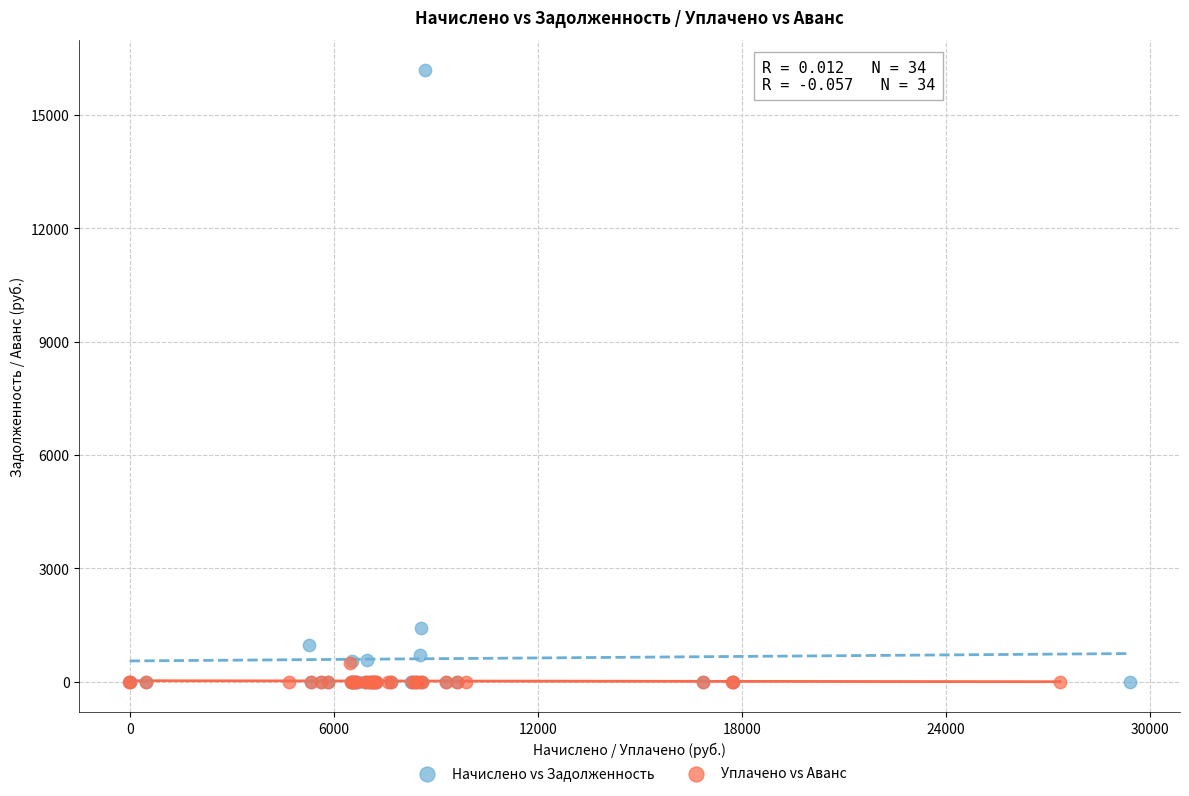

Which series has the largest Y range (max minus min)?

Начислено vs Задолженность